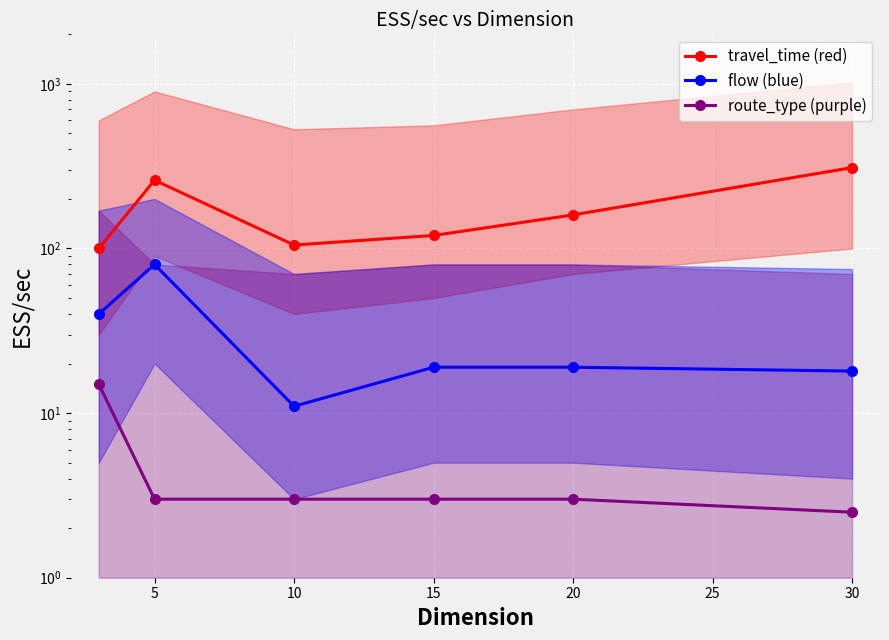

At which label is route_type (purple) closest to 8?

5